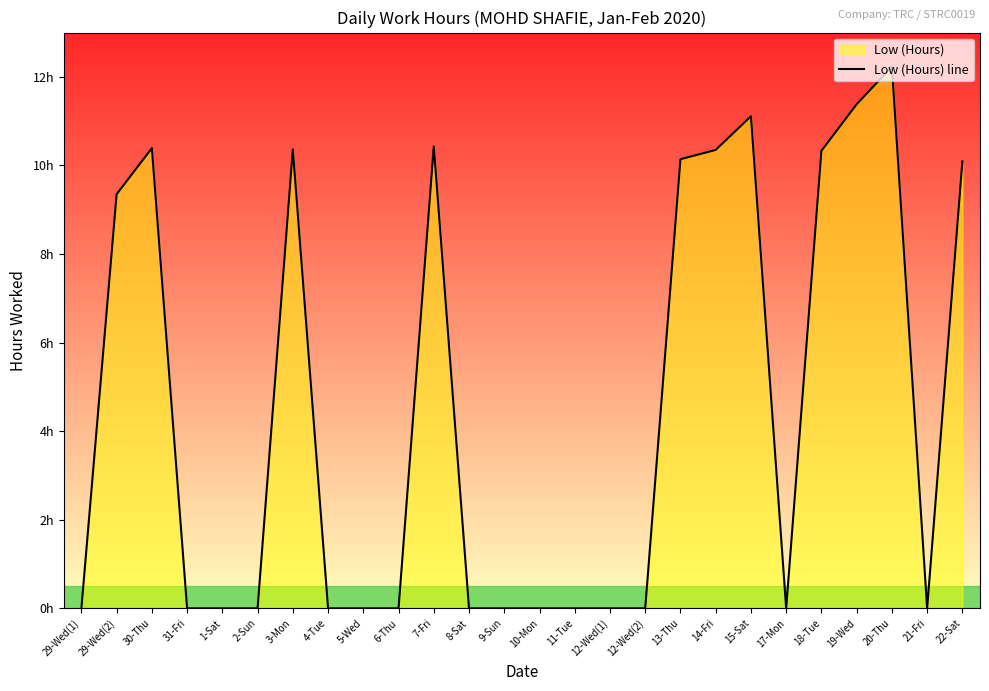

Does the chart display data point markers on the line(s)?

No